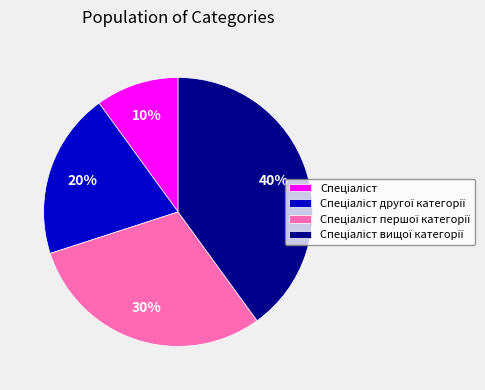

Is there any slice that represents more than half of the pie?

No